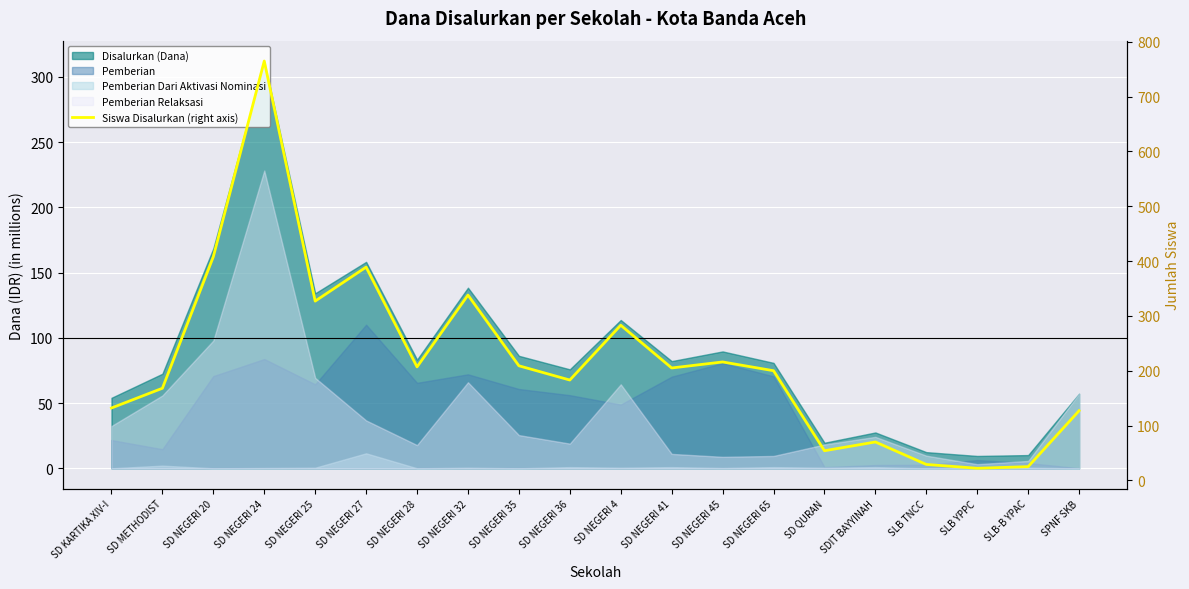

What is the approximate value at SD NEGERI 35, to the nearest 100?

200